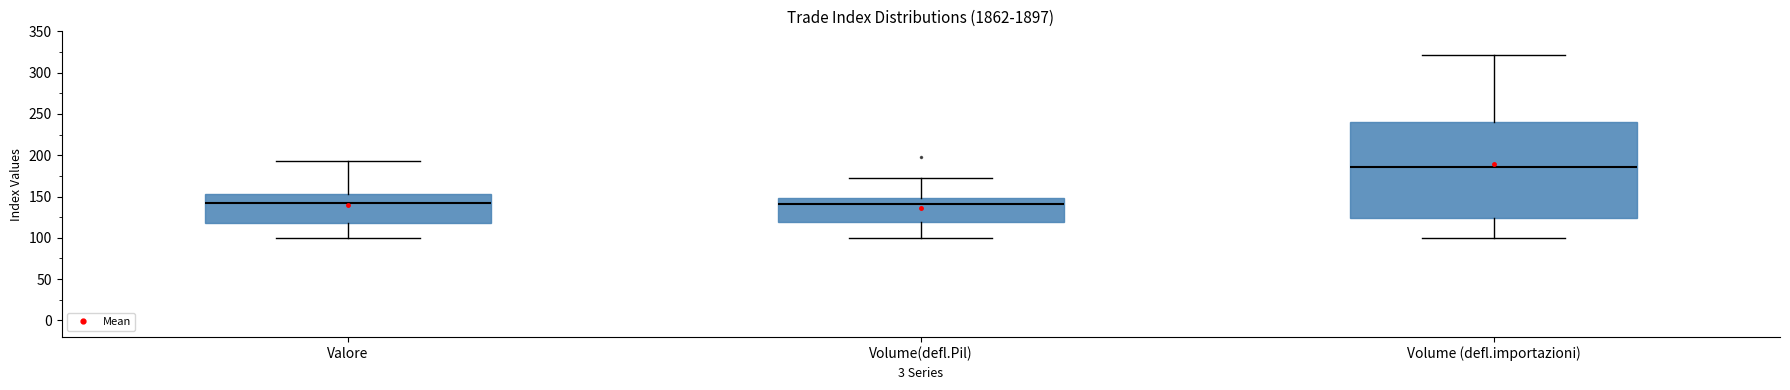

Reading left to right, read every box against the y-axis: the position of its median line, the range the box covers, and the ends of its whiskers. The values are not printed on the chart, so give them approximately, as read against the axis.

Valore: median 145, box 120 to 155, whiskers 100 to 195
Volume(defl.Pil): median 140, box 120 to 150, whiskers 100 to 175
Volume (defl.importazioni): median 185, box 125 to 240, whiskers 100 to 320